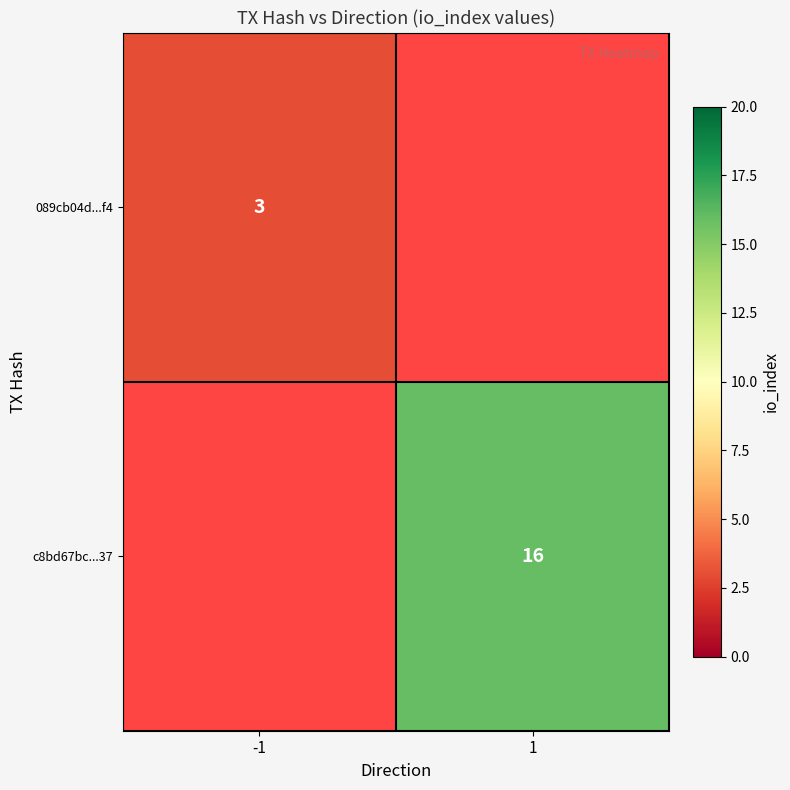

The value of c8bd67bc...37 at 1 is 27. True or false?

False